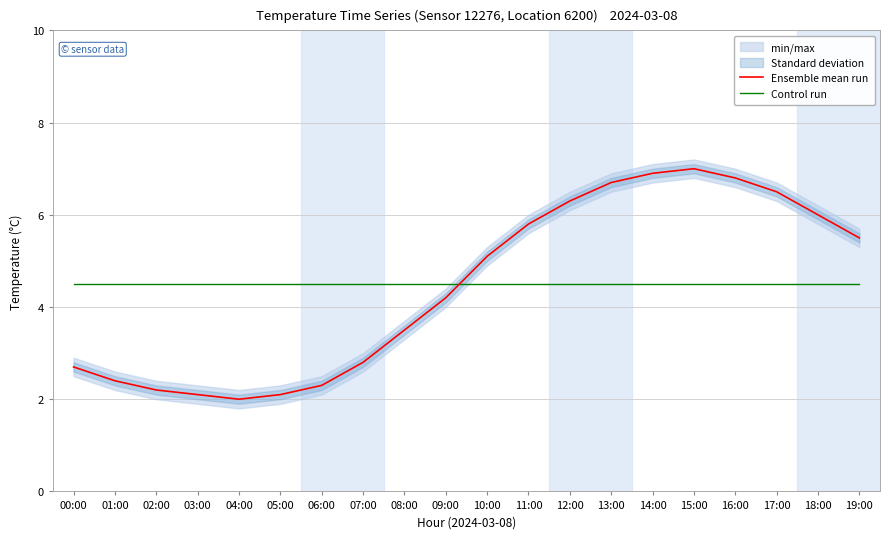

How many lines are shown in the chart?

2